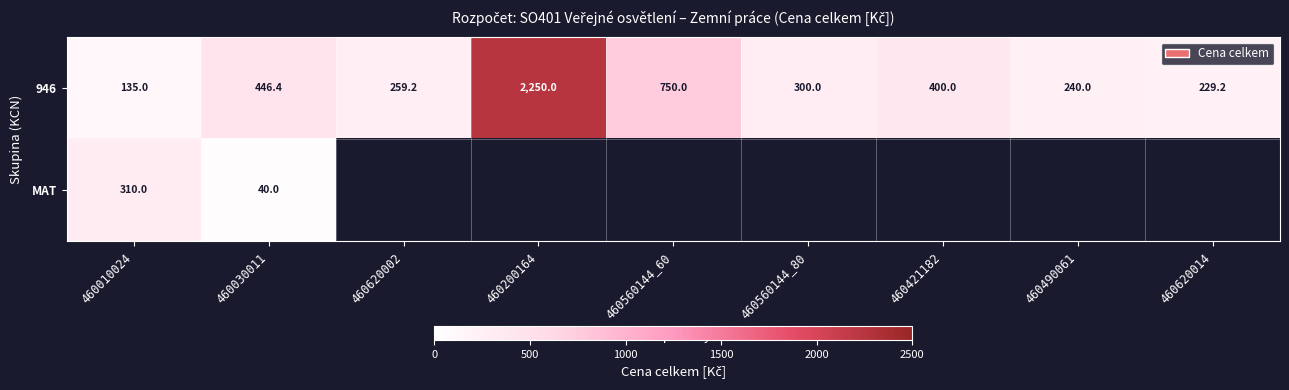

Count the number of data series in this chart.

2